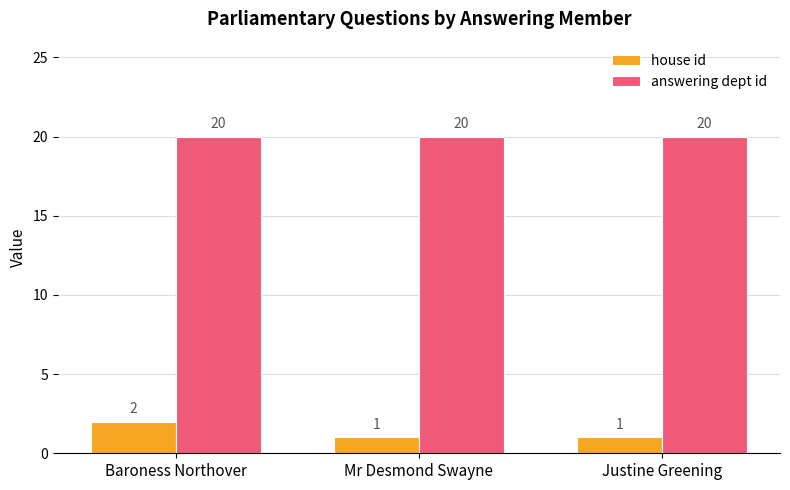

Rank the series at Baroness Northover from lowest to highest value.

house id, answering dept id